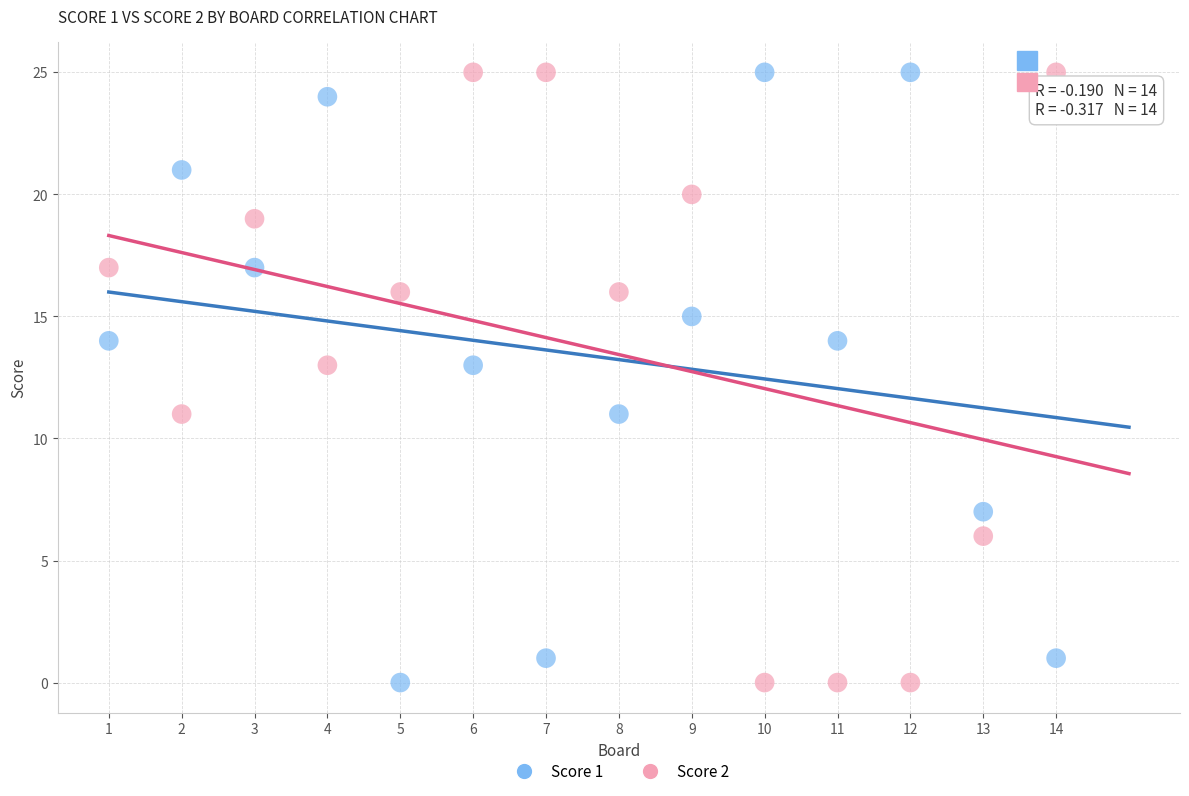

Across all data points, what is the range of Y values (max minus min)?

25